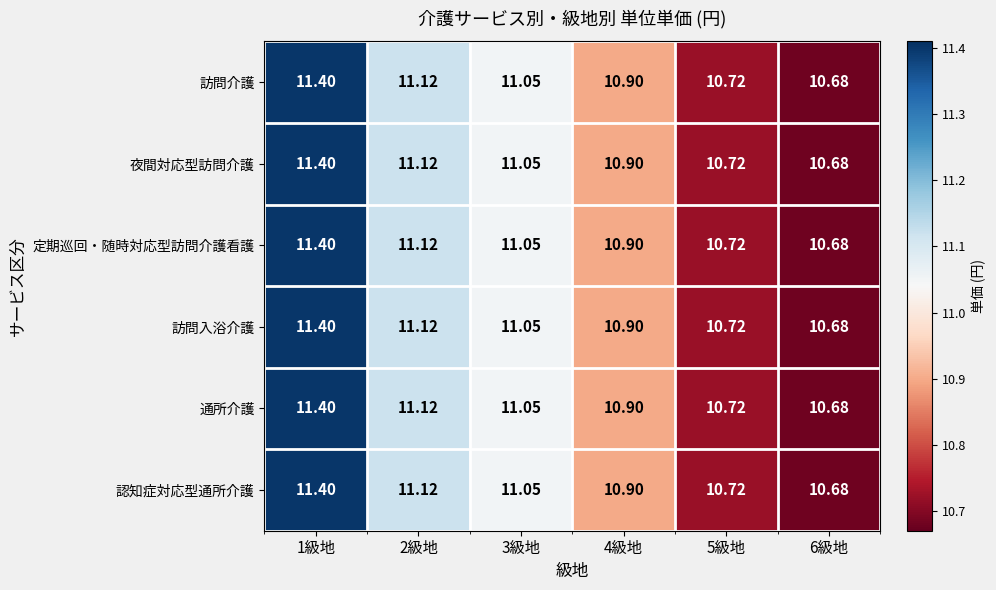

Is the value of 通所介護 at 5級地 greater than the value of 夜間対応型訪問介護 at 4級地?

No